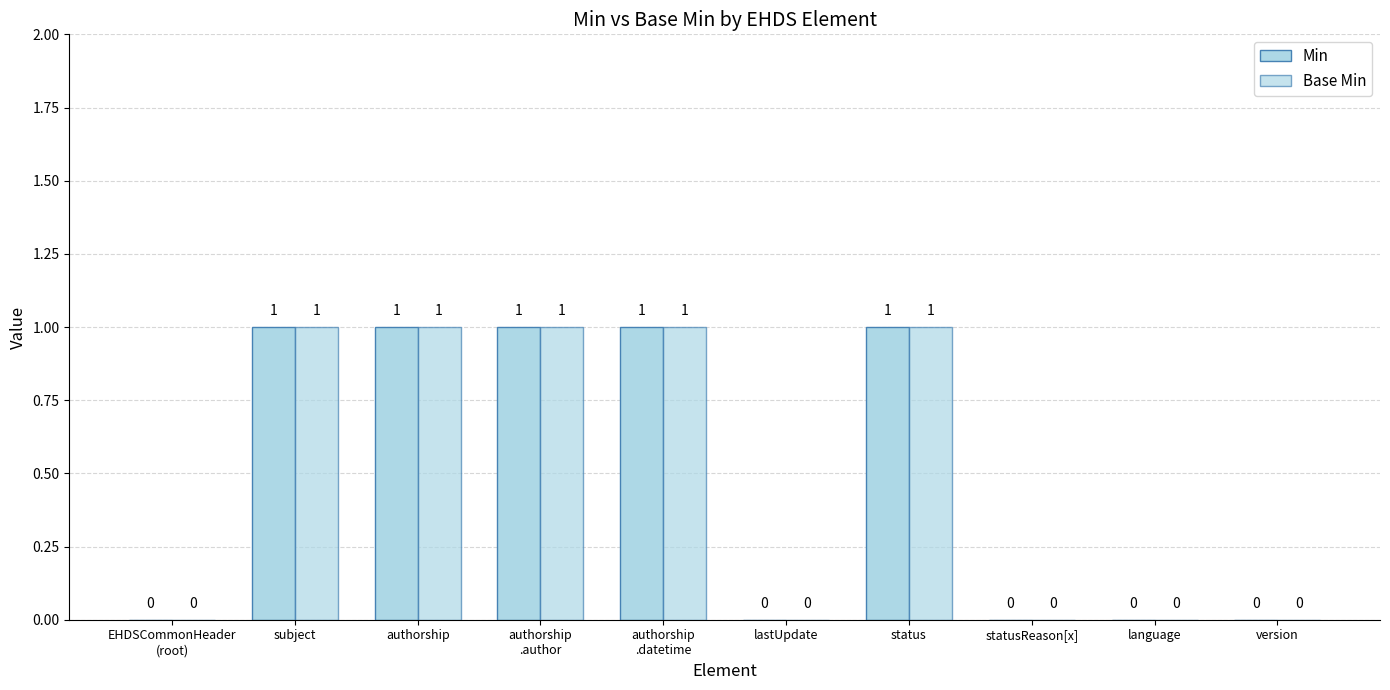

What is the highest value of the Base Min series?

1